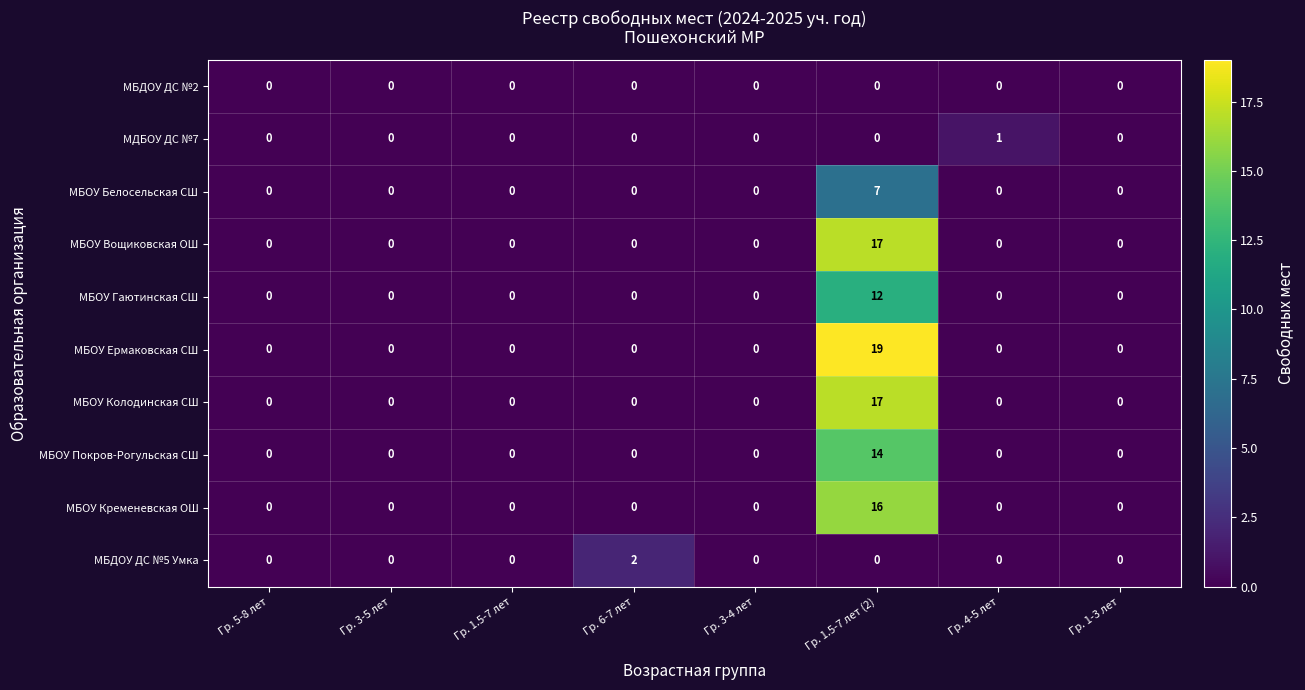

Which series has the largest total across all categories?

МБОУ Ермаковская СШ